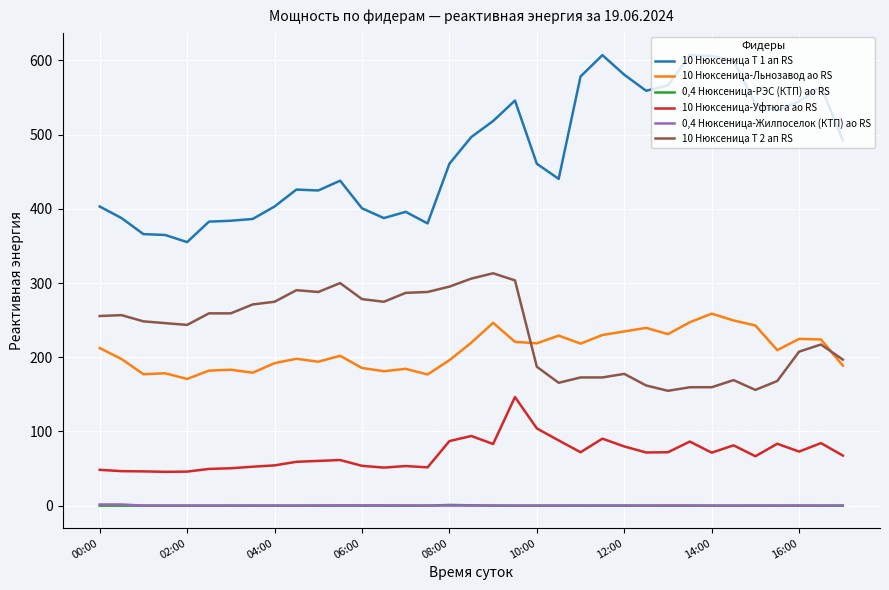

True or false: 10 Нюксеница Т 1 ап RS and 0,4 Нюксеница-Жилпоселок (КТП) ао RS intersect in this chart.

False